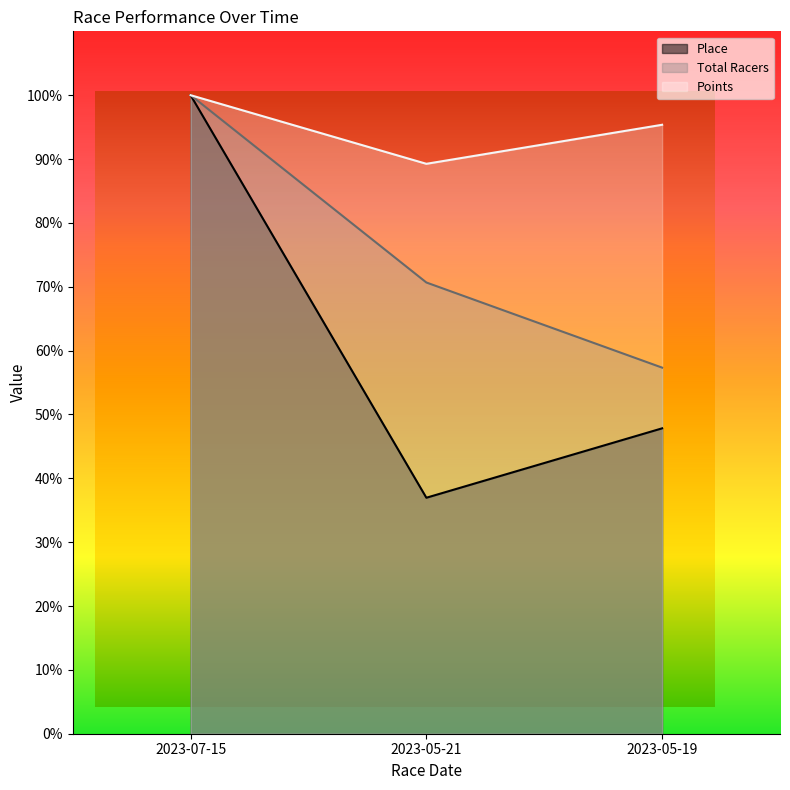

Reading left to right, what are all the values shown in this chart?

Place: 2023-07-15=100.0	2023-05-21=37.0	2023-05-19=47.8
Total Racers: 2023-07-15=100.0	2023-05-21=70.7	2023-05-19=57.3
Points: 2023-07-15=100.0	2023-05-21=89.3	2023-05-19=95.4